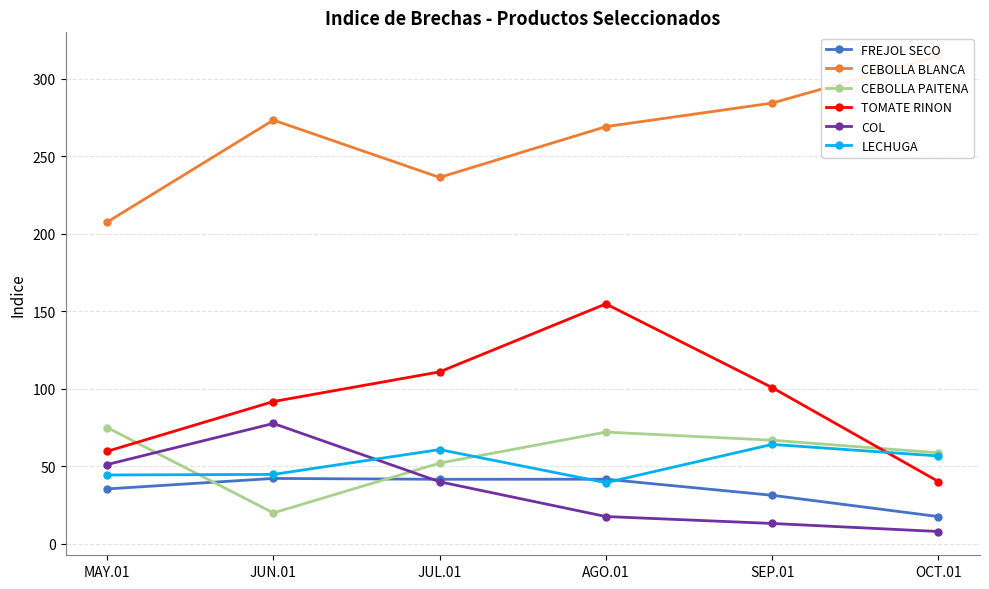

What is the difference between the maximum and second lowest values in the COL series?

64.5